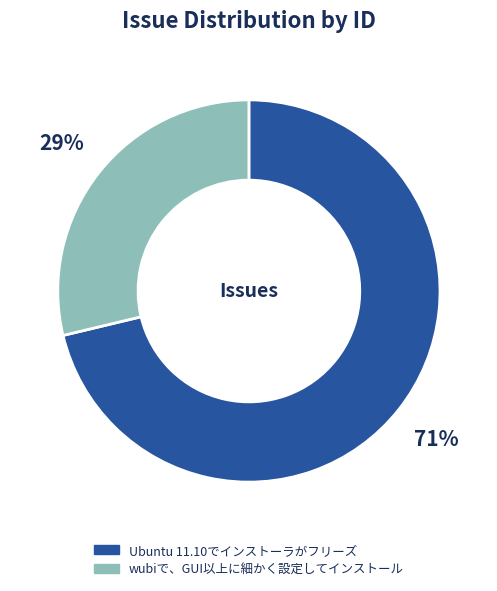

To the nearest percent, what is the average slice percentage?

50%